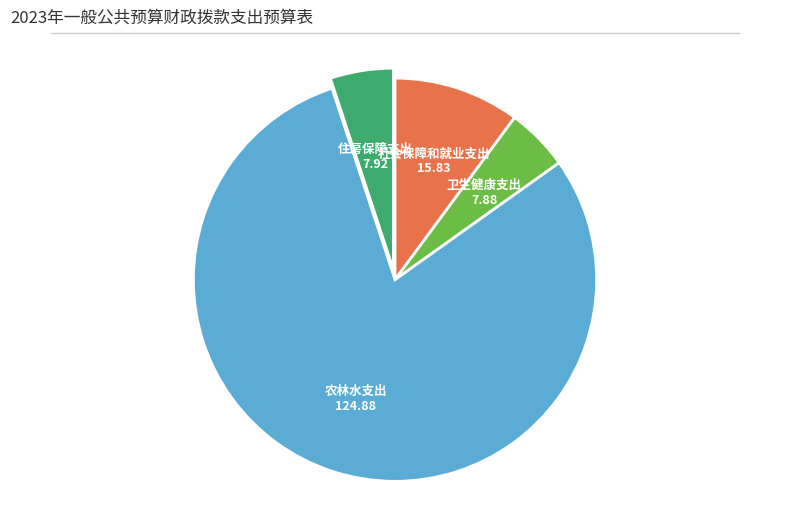

Is there a majority slice in this chart?

Yes